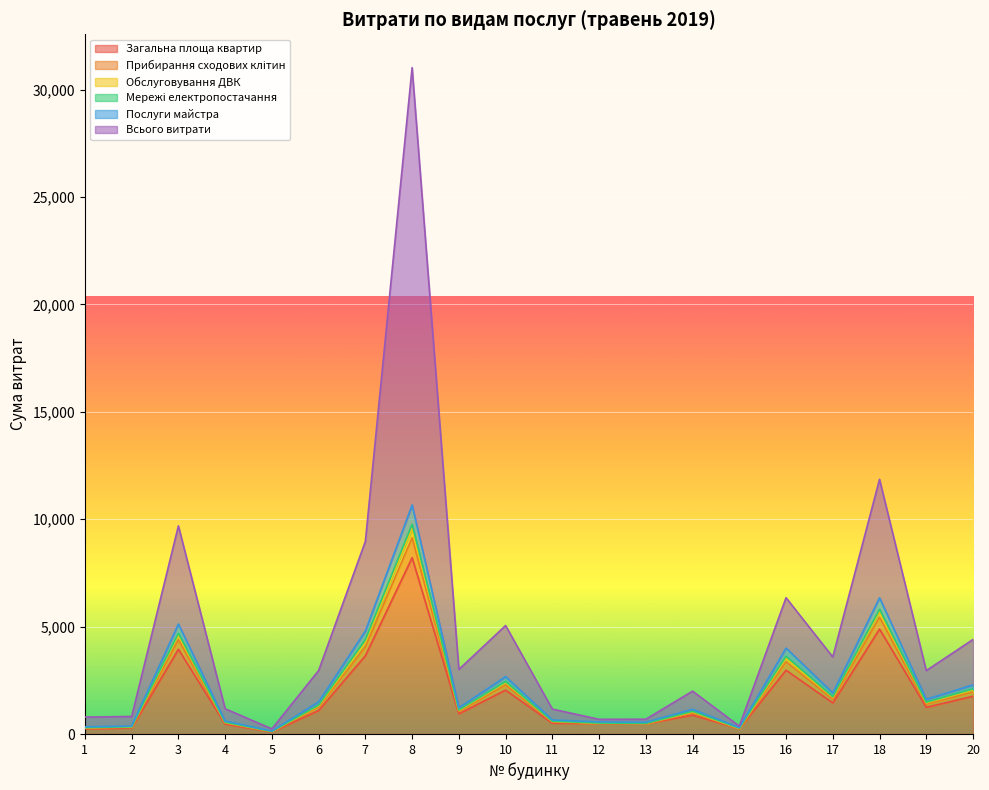

The value of Обслуговування ДВК at 1 is 291.0. True or false?

True